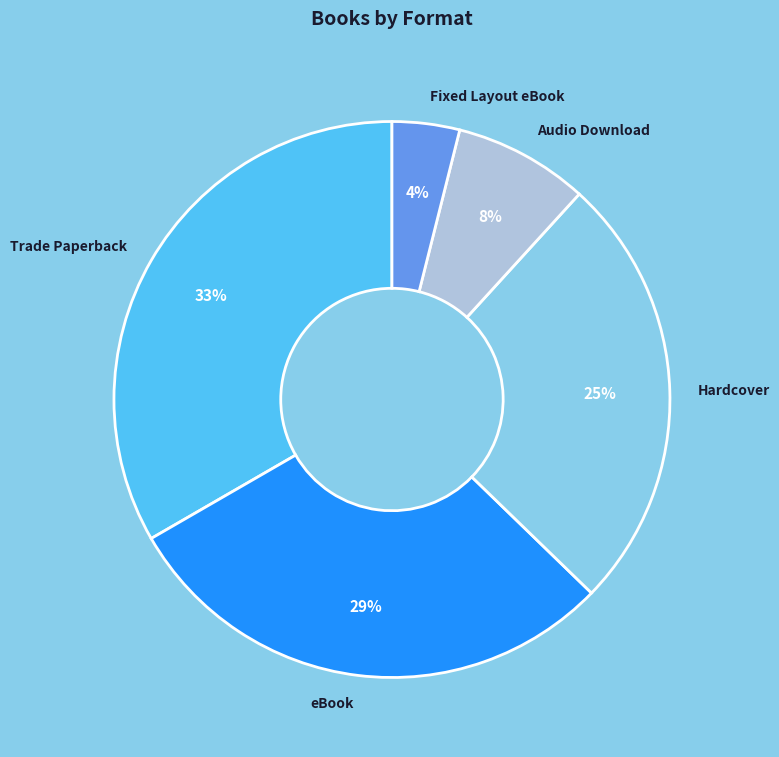

What is the ratio of the value at Fixed Layout eBook to the value at Audio Download?

0.5